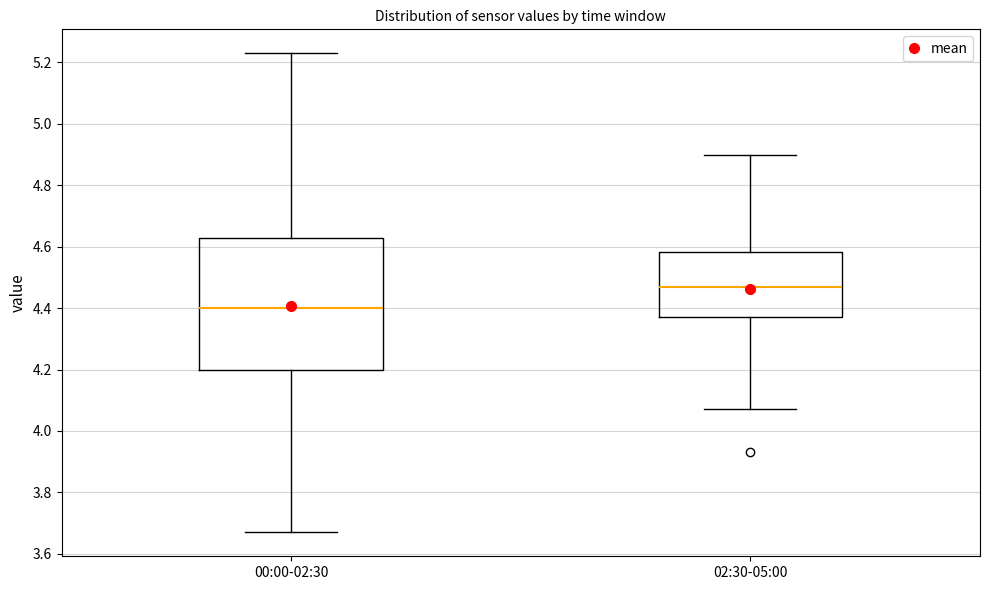

Reading left to right, read every box against the y-axis: the position of its median line, the range the box covers, and the ends of its whiskers. The values are not printed on the chart, so give them approximately, as read against the axis.

00:00-02:30: median 4.40, box 4.20 to 4.64, whiskers 3.68 to 5.24
02:30-05:00: median 4.48, box 4.38 to 4.58, whiskers 4.08 to 4.90